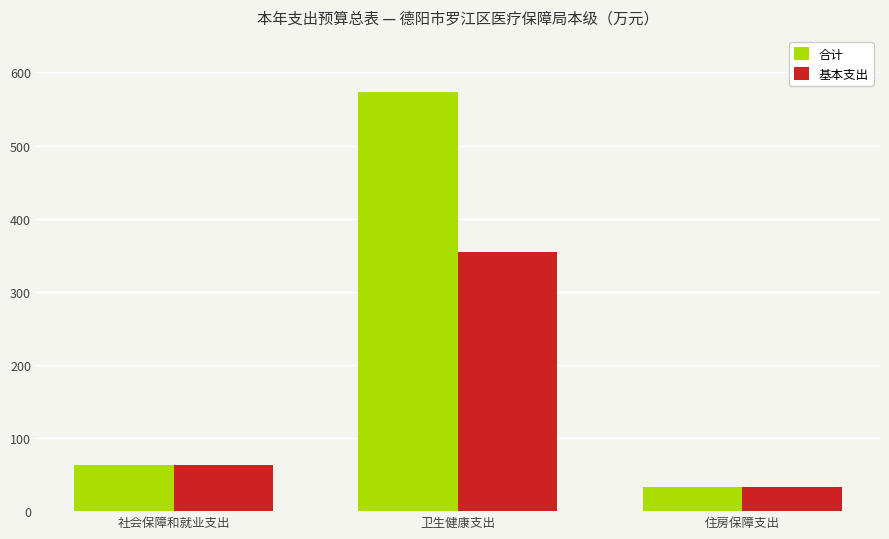

Reading left to right, what are all the values shown in this chart?

合计: 社会保障和就业支出=63.6	卫生健康支出=573.2	住房保障支出=32.7
基本支出: 社会保障和就业支出=63.6	卫生健康支出=354.1	住房保障支出=32.7